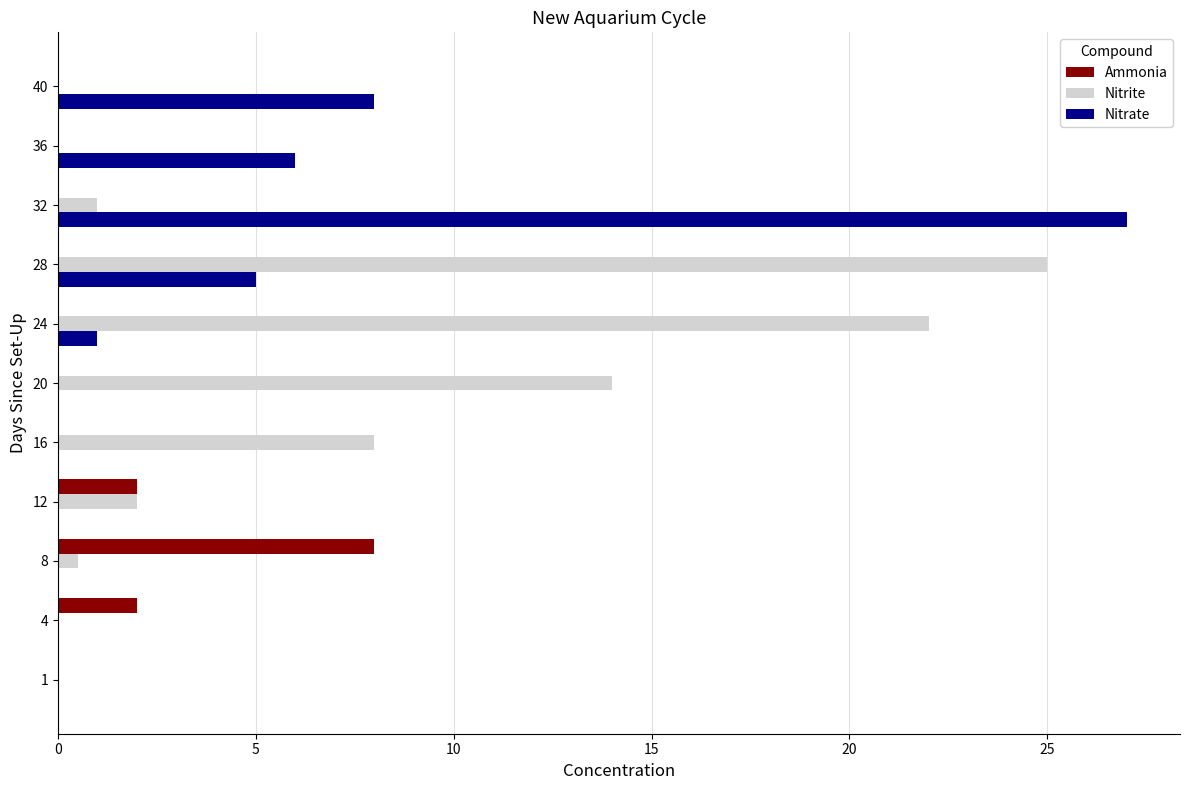

True or false: Nitrate has a value of 0.0 at 1.

True